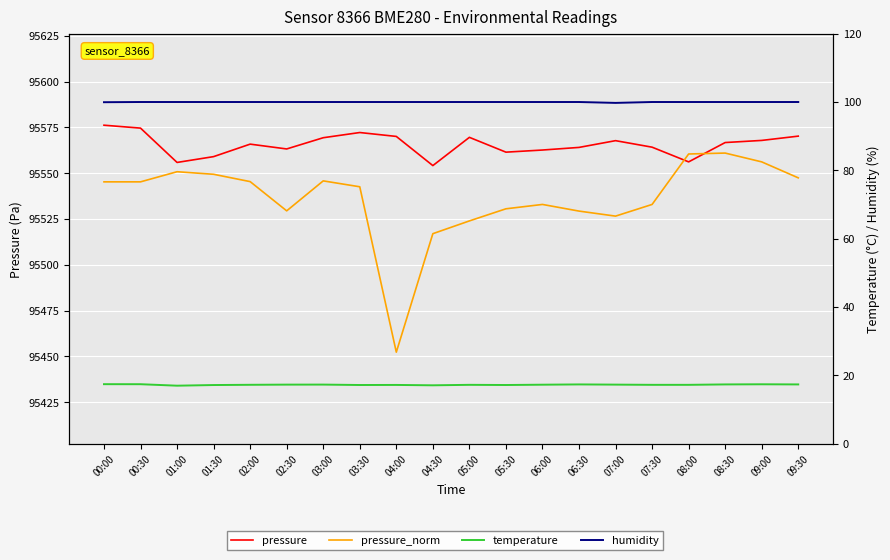

Which label corresponds to the smallest value in the chart?

01:00